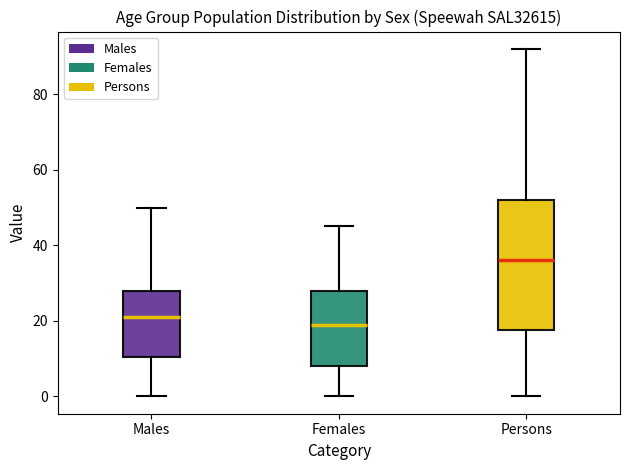

Which box has the lowest median line?

Females